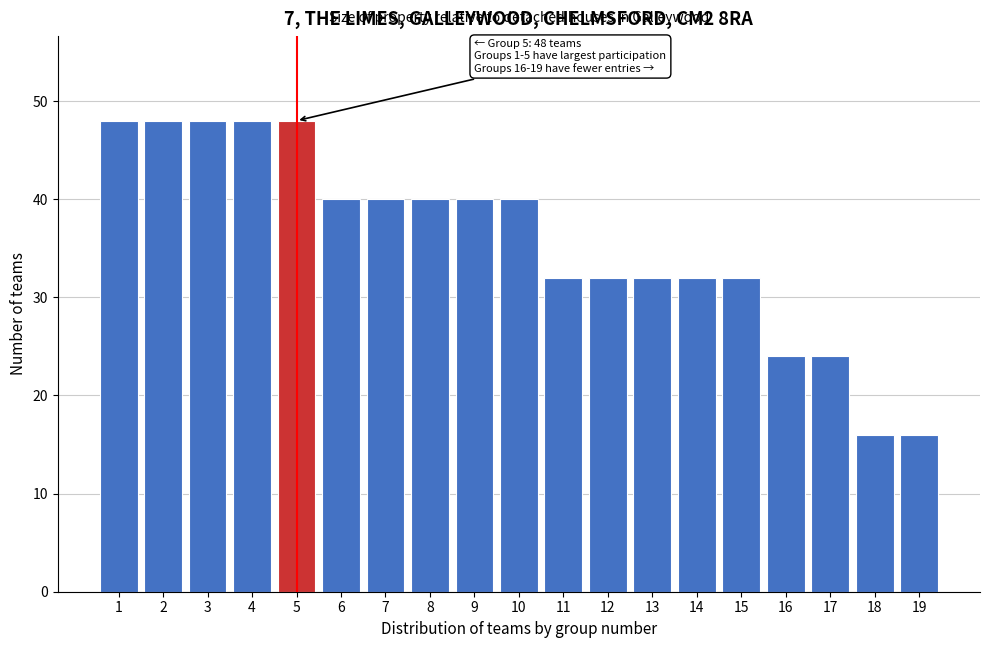

Reading left to right, list all the values displayed in this chart.

1=48	2=48	3=48	4=48	5=48	6=40	7=40	8=40	9=40	10=40	11=32	12=32	13=32	14=32	15=32	16=24	17=24	18=16	19=16